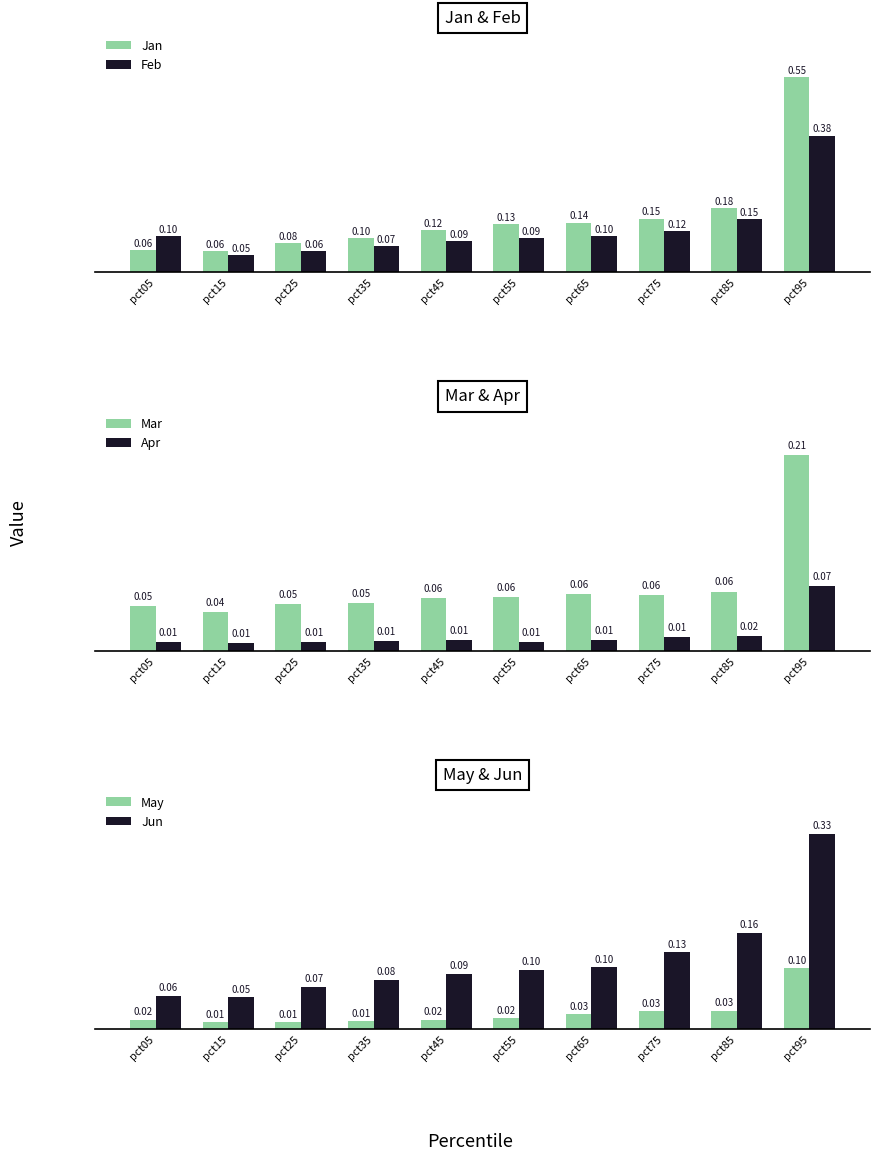

Reading left to right, transcribe all the data shown in this chart.

Jan: pct05=0.1	pct15=0.1	pct25=0.1	pct35=0.1	pct45=0.1	pct55=0.1	pct65=0.1	pct75=0.1	pct85=0.2	pct95=0.5
Feb: pct05=0.1	pct15=0.0	pct25=0.1	pct35=0.1	pct45=0.1	pct55=0.1	pct65=0.1	pct75=0.1	pct85=0.1	pct95=0.4
Mar: pct05=0.0	pct15=0.0	pct25=0.1	pct35=0.1	pct45=0.1	pct55=0.1	pct65=0.1	pct75=0.1	pct85=0.1	pct95=0.2
Apr: pct05=0.0	pct15=0.0	pct25=0.0	pct35=0.0	pct45=0.0	pct55=0.0	pct65=0.0	pct75=0.0	pct85=0.0	pct95=0.1
May: pct05=0.0	pct15=0.0	pct25=0.0	pct35=0.0	pct45=0.0	pct55=0.0	pct65=0.0	pct75=0.0	pct85=0.0	pct95=0.1
Jun: pct05=0.1	pct15=0.1	pct25=0.1	pct35=0.1	pct45=0.1	pct55=0.1	pct65=0.1	pct75=0.1	pct85=0.2	pct95=0.3